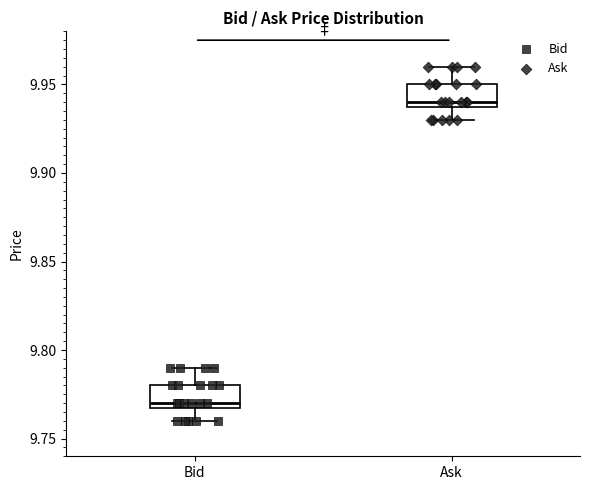

Where is the lower edge of the box for Bid on the y-axis? The values are not printed on the chart, so give them approximately, as read against the axis.

9.77